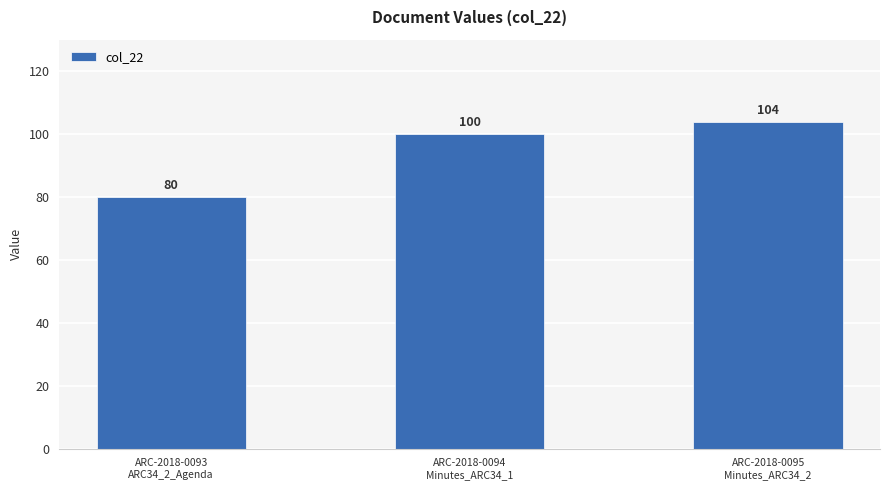

The chart shows a value of 104 at ARC-2018-0095
Minutes_ARC34_2. True or false?

True